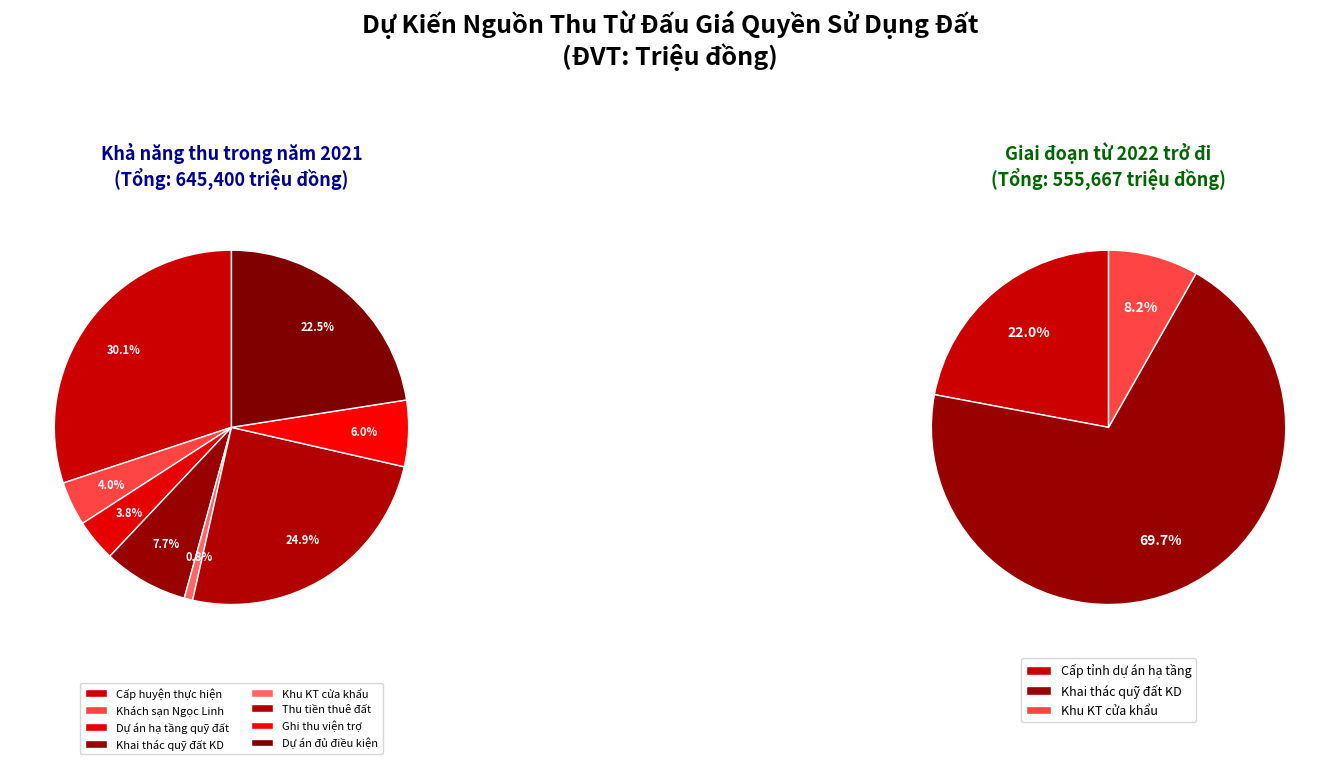

How many slices are in this pie chart?

8